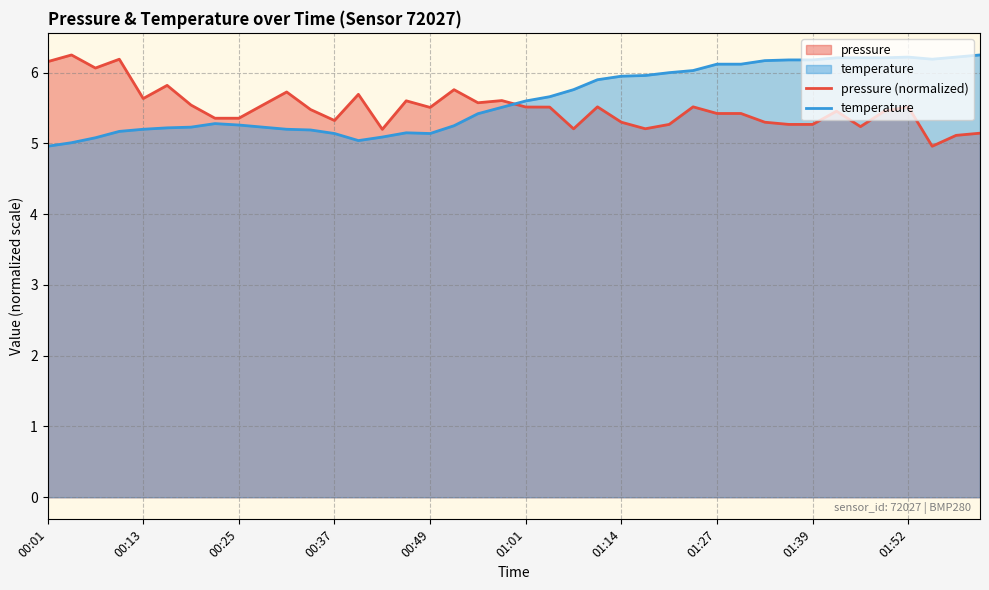

The pressure (normalized) series shows 2.5 at 18. True or false?

False